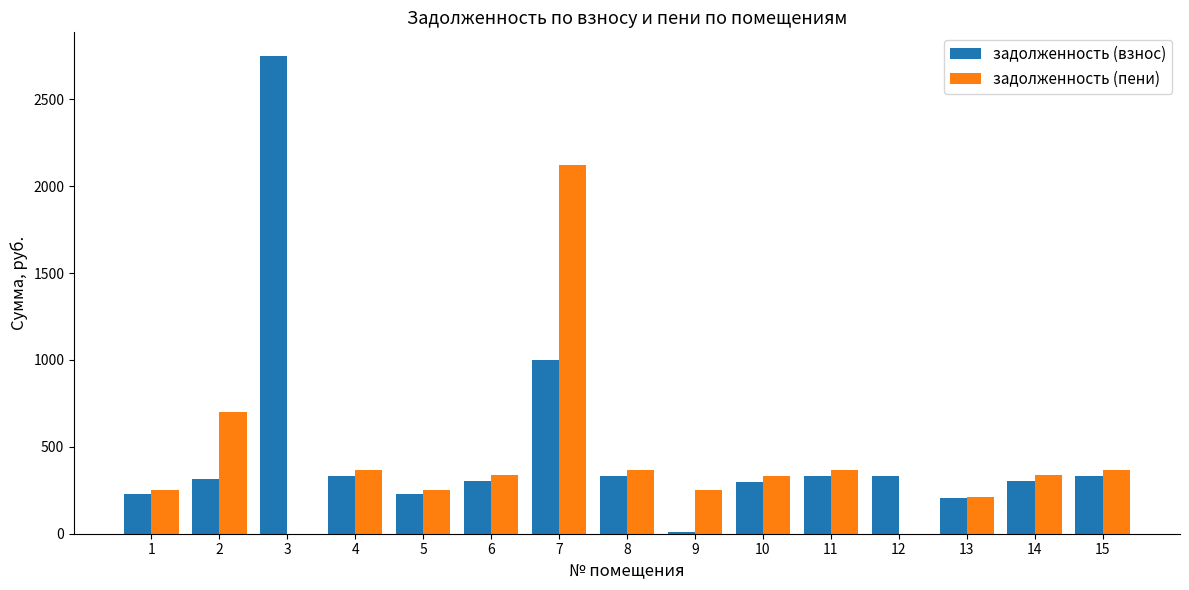

How many categories are shown in the chart?

15